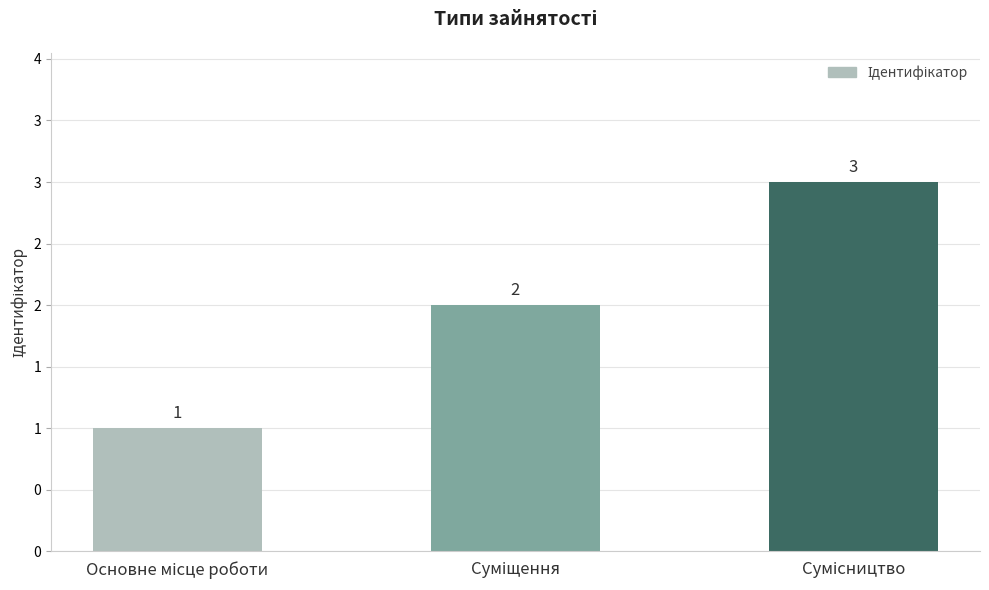

What is the change in value from Суміщення to Сумісництво?

+1